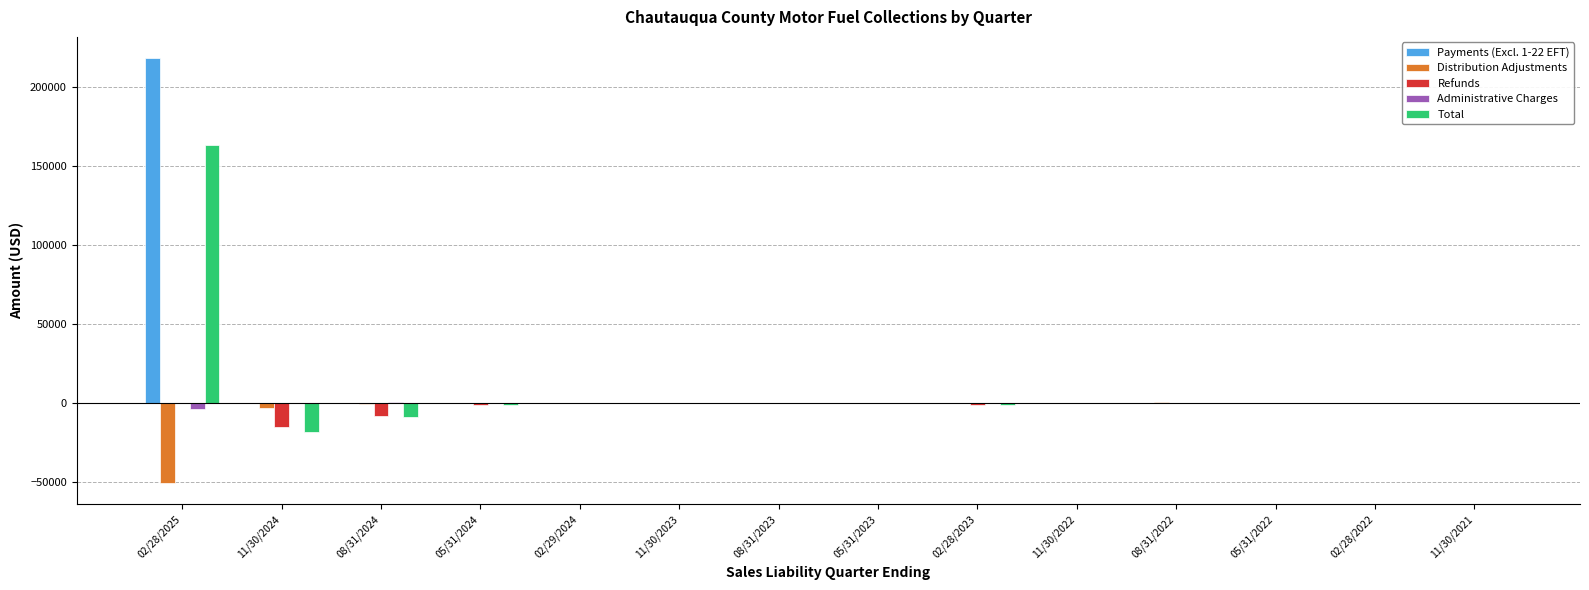

Which category has the highest value across all series?

02/28/2025